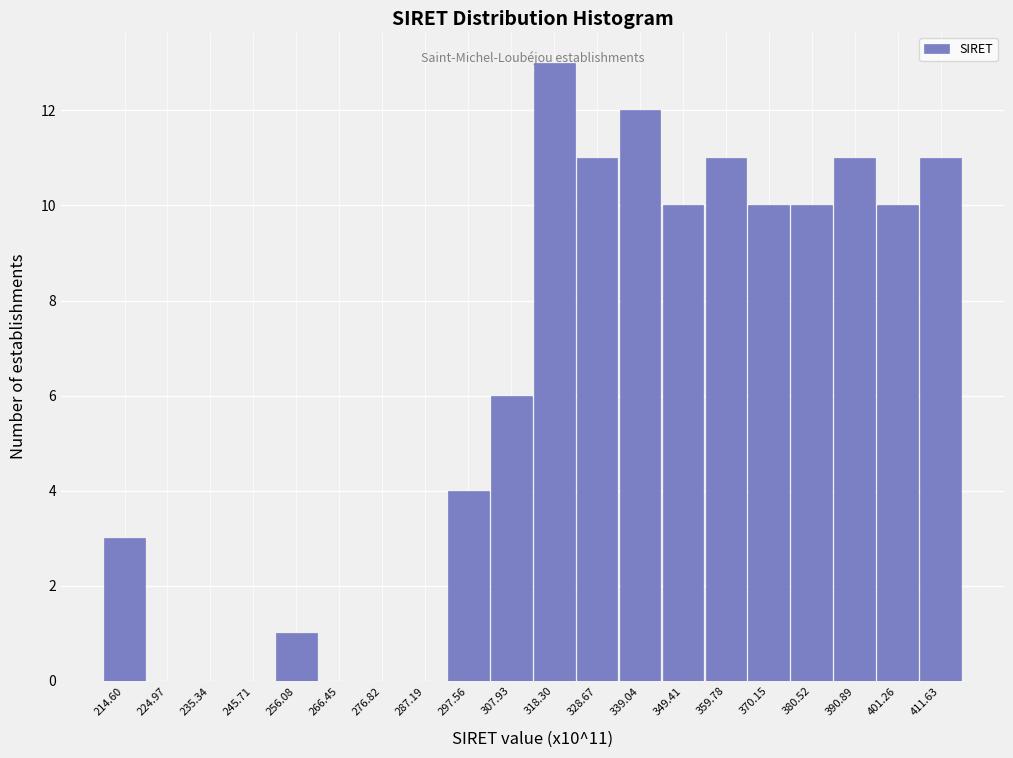

At which category does the chart reach its peak across all series?

318.30